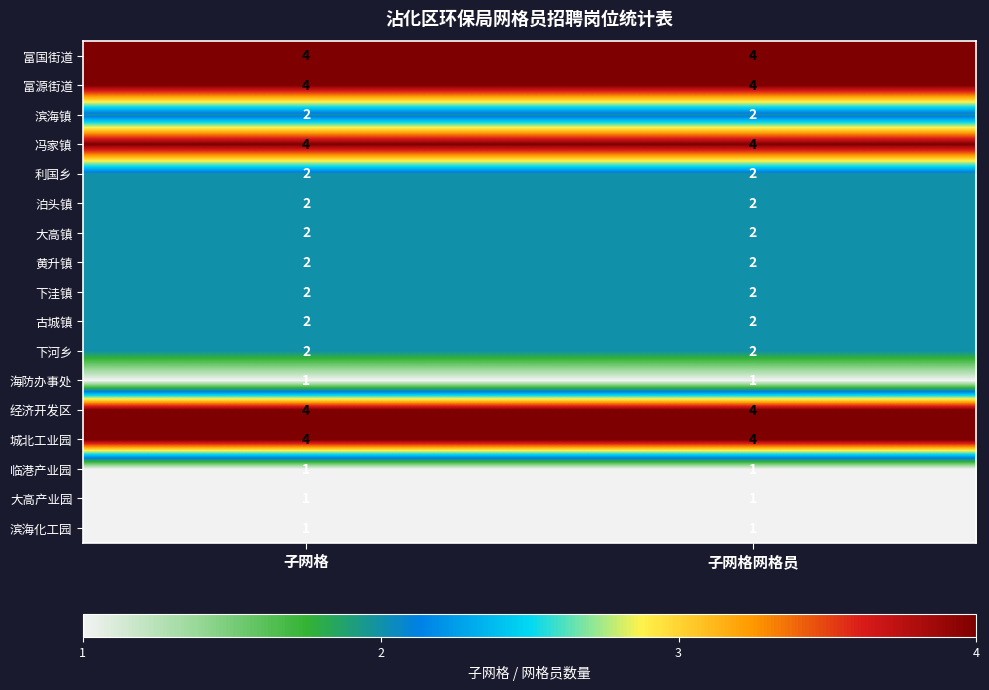

What is the total value across all series at 子网格?

40